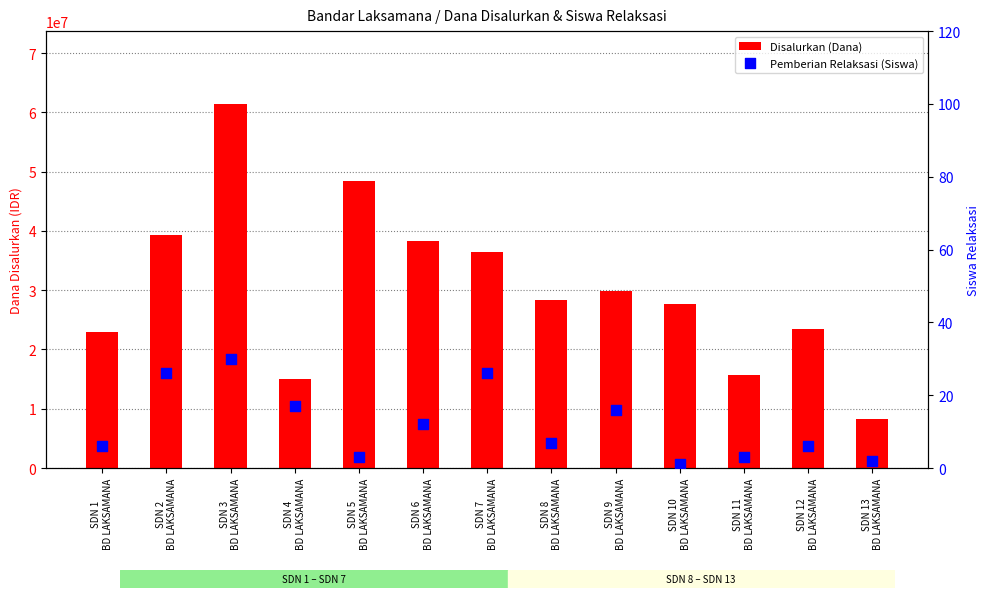

Which series contains the lowest Y value?

Pemberian Relaksasi (Siswa)